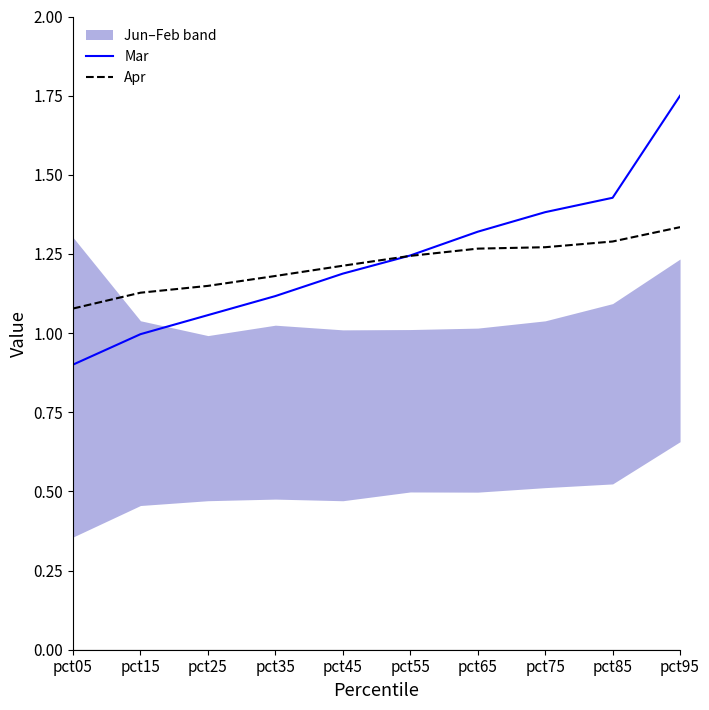

List the series in order of their peak value, highest first.

Mar, Apr